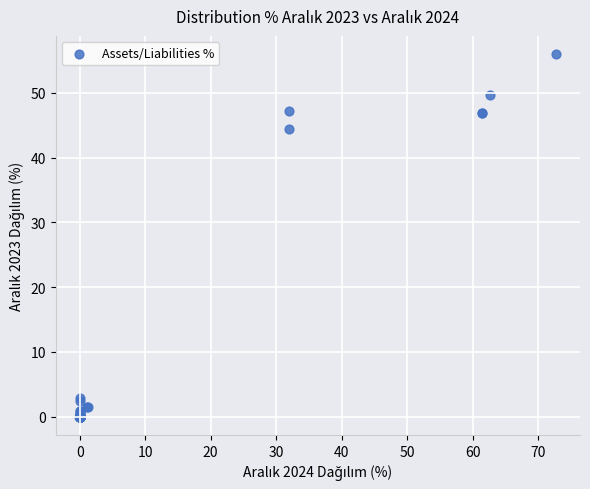

What Y value in the scatter plot is closest to 27?

44.4